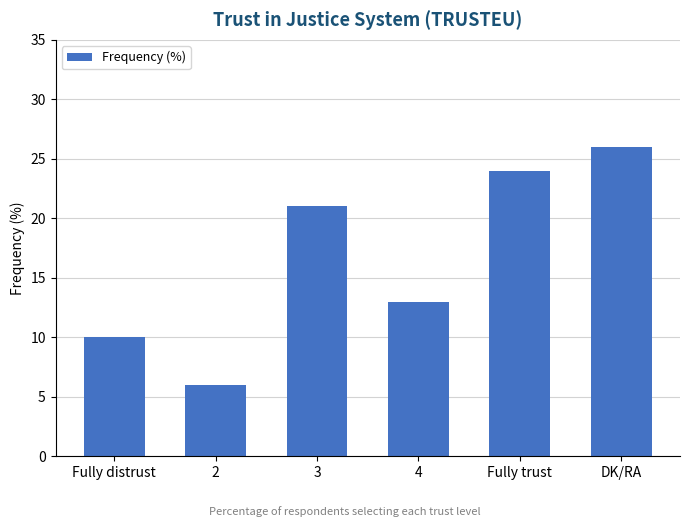

What is the greatest value displayed?

26